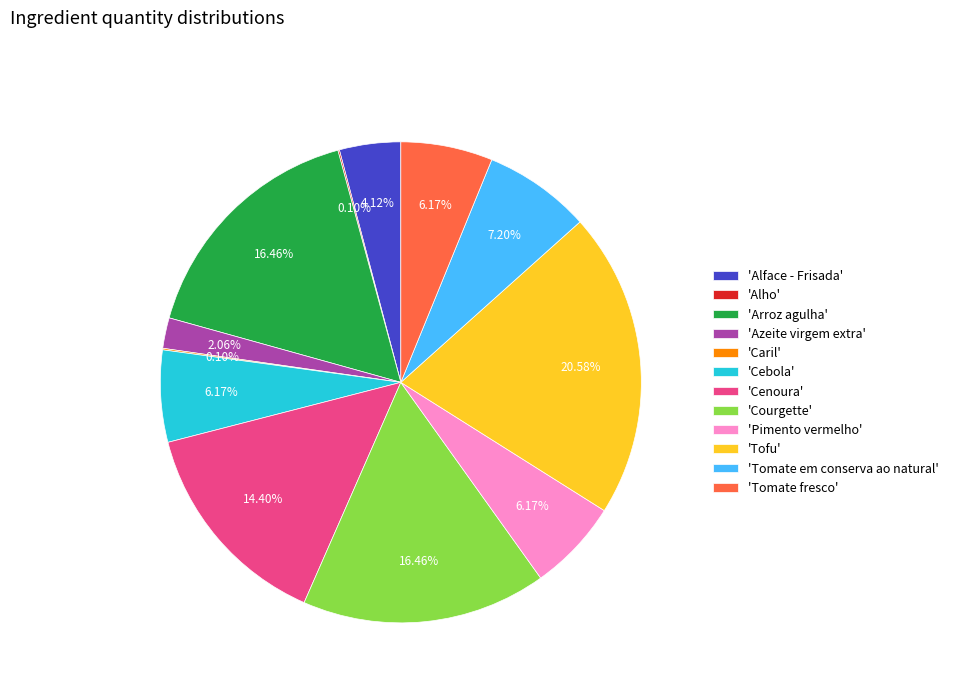

Which slice is the largest?

'Tofu'